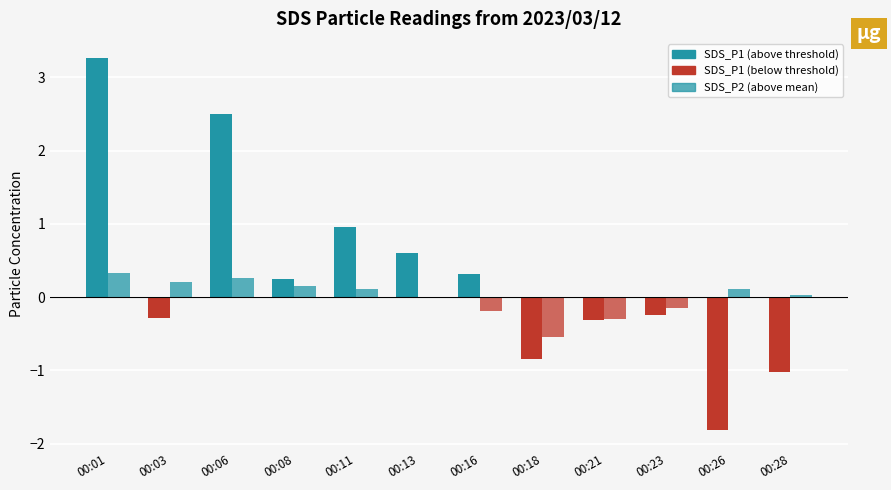

Count the number of data series in this chart.

2